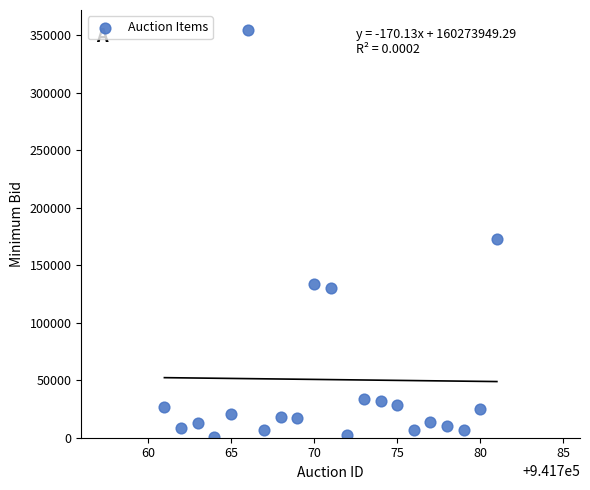

What Y value in the scatter plot is closest to 177750?

172500